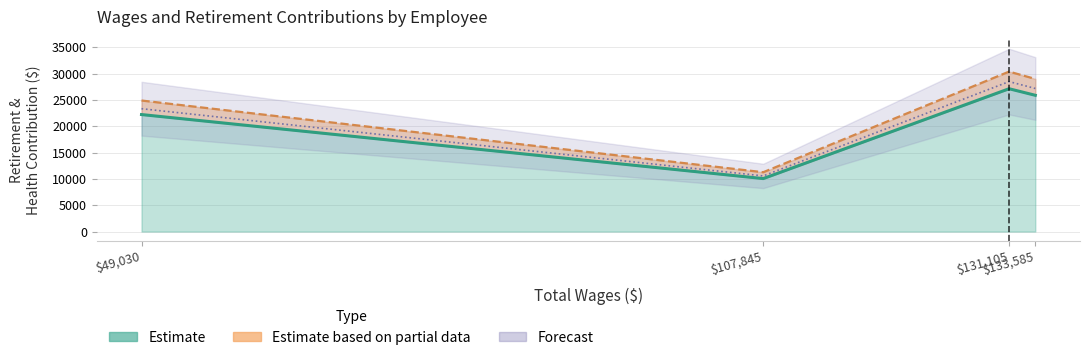

How many points are lower than both their immediate neighbors (excluding endpoints)?

1